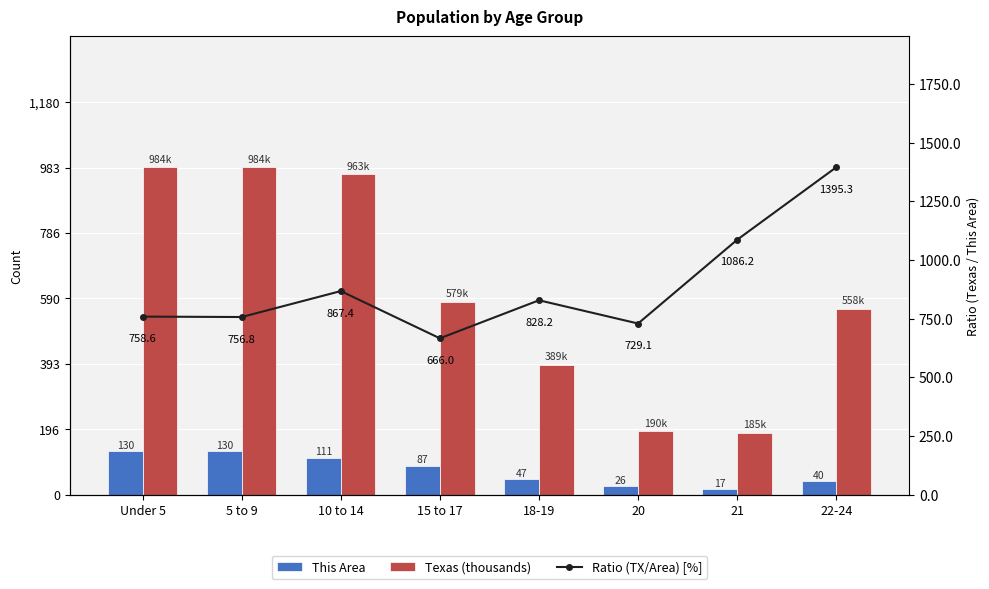

Reading left to right, what are all the values shown in this chart?

This Area: Under 5=130.0	5 to 9=130.0	10 to 14=111.0	15 to 17=87.0	18-19=47.0	20=26.0	21=17.0	22-24=40.0
Texas (thousands): Under 5=984.1	5 to 9=983.8	10 to 14=962.9	15 to 17=579.4	18-19=389.3	20=189.6	21=184.7	22-24=558.1
Ratio (TX/Area) [%]: Under 5=758.6	5 to 9=756.8	10 to 14=867.4	15 to 17=666.0	18-19=828.2	20=729.1	21=1086.2	22-24=1395.3